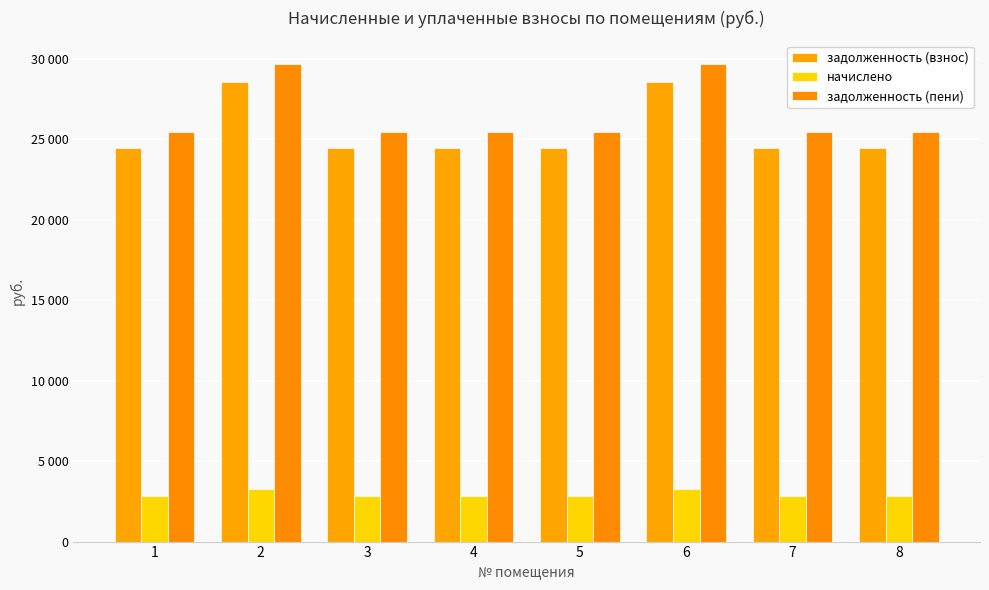

What is the difference between the second highest and second lowest values in the задолженность (взнос) series?

4079.0